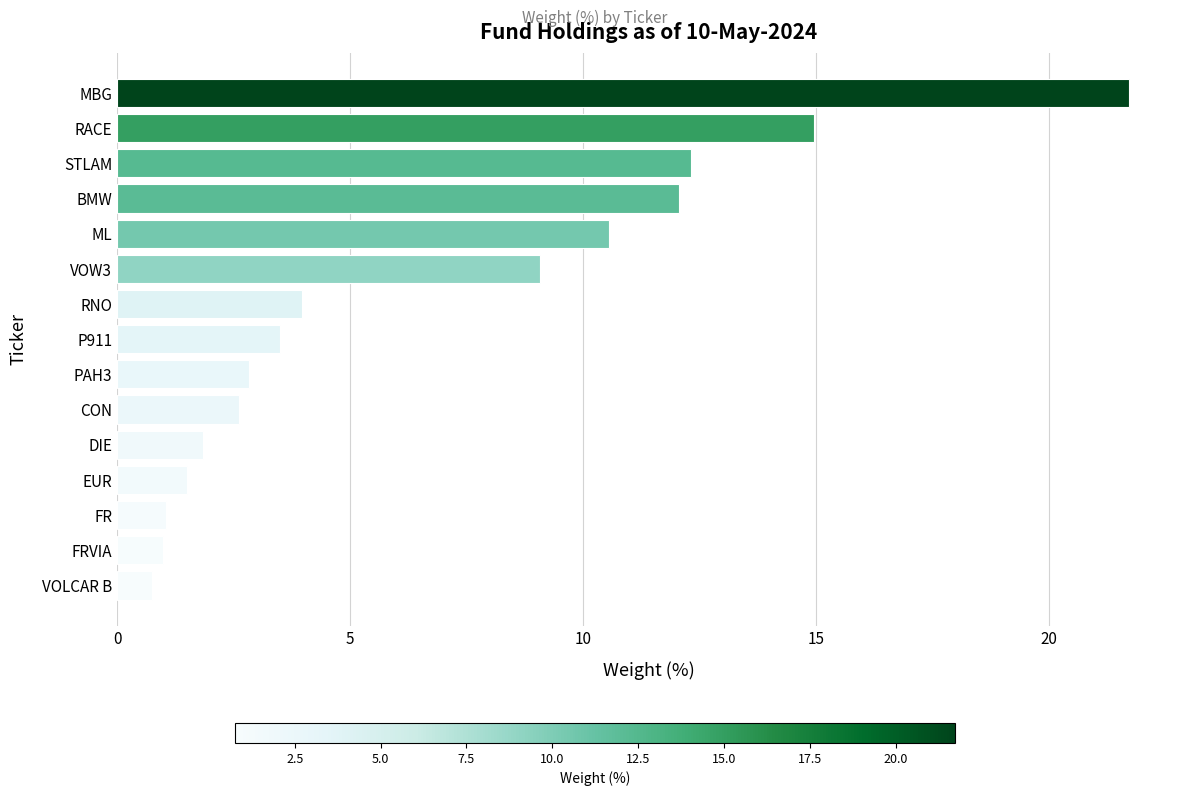

What is the approximate value at ML?

10.6